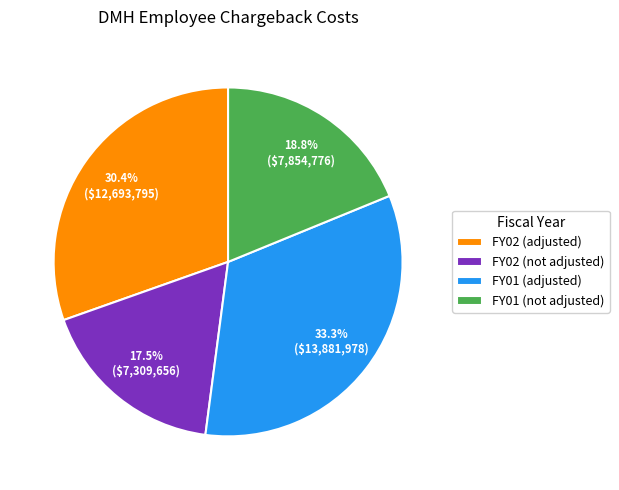

Is there a majority slice in this chart?

No